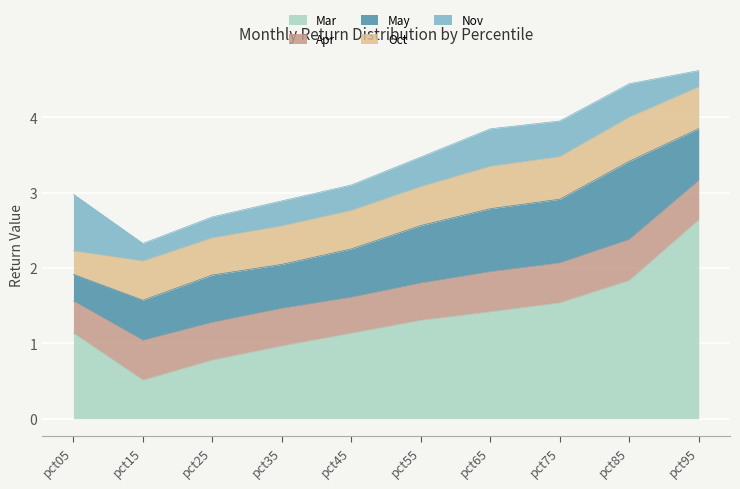

Does the chart display data point markers on the line(s)?

No